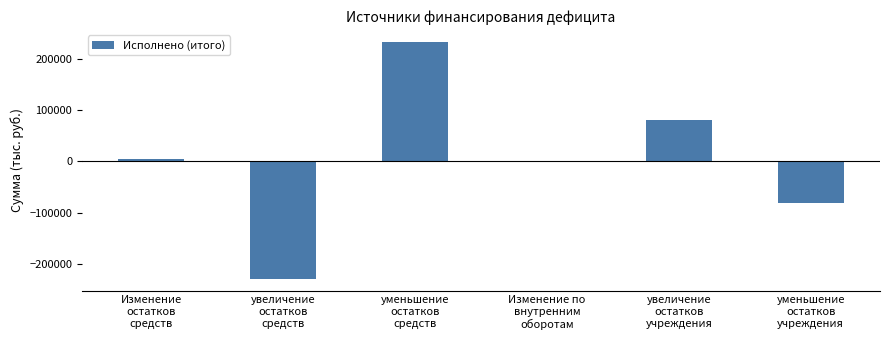

The value at уменьшение
остатков
учреждения is -114180.4. True or false?

False